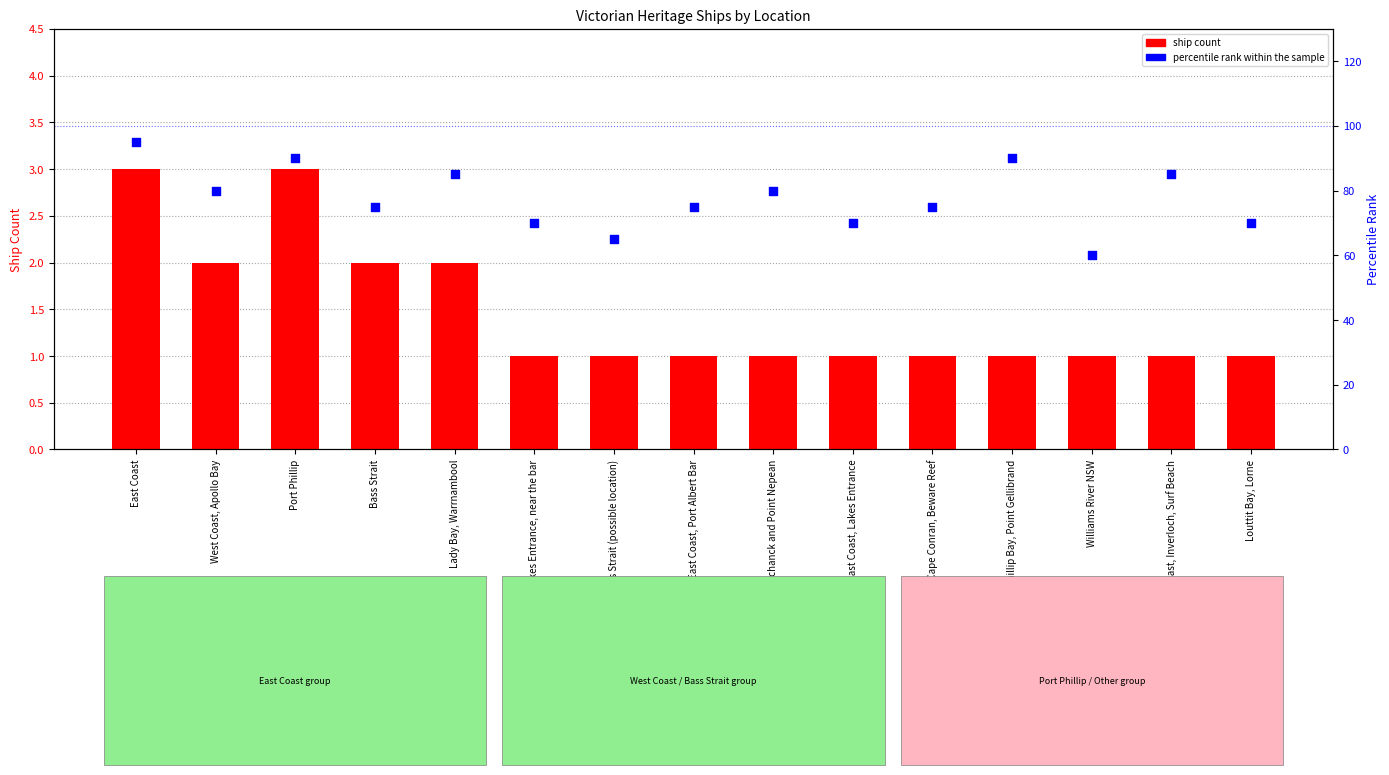

At which category is the sum across all series the highest?

East Coast